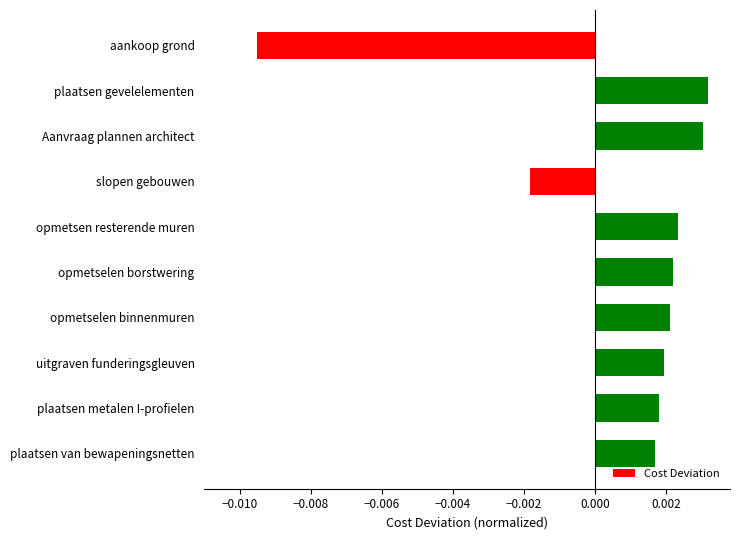

Does the chart contain any negative values?

Yes